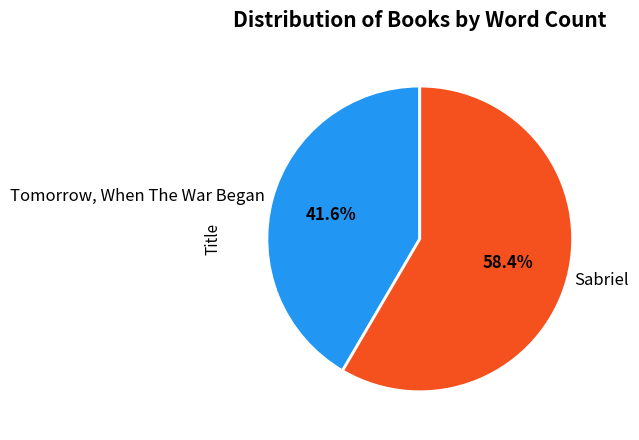

Count the number of slices in the pie.

2